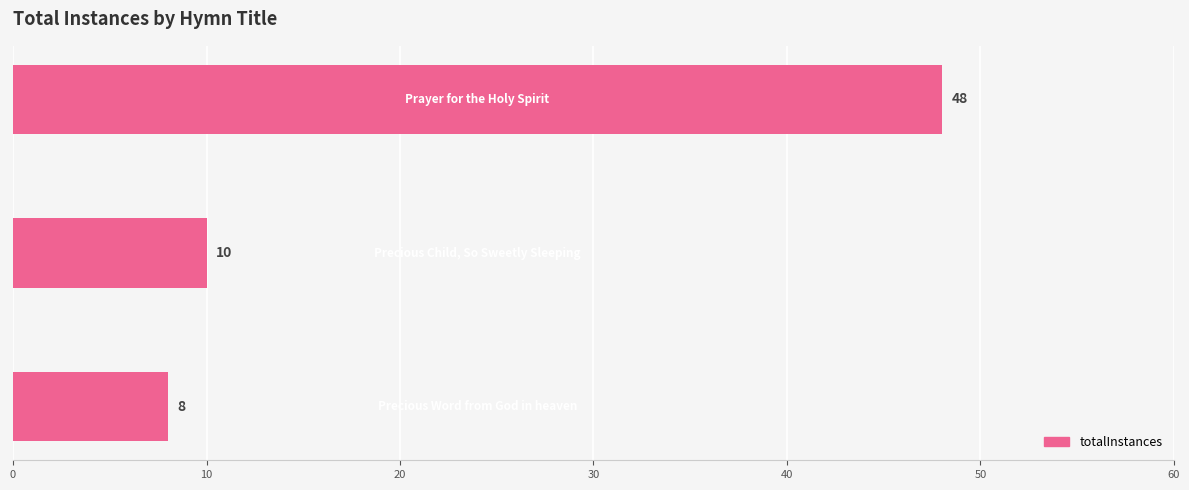

What is the smallest value displayed?

8